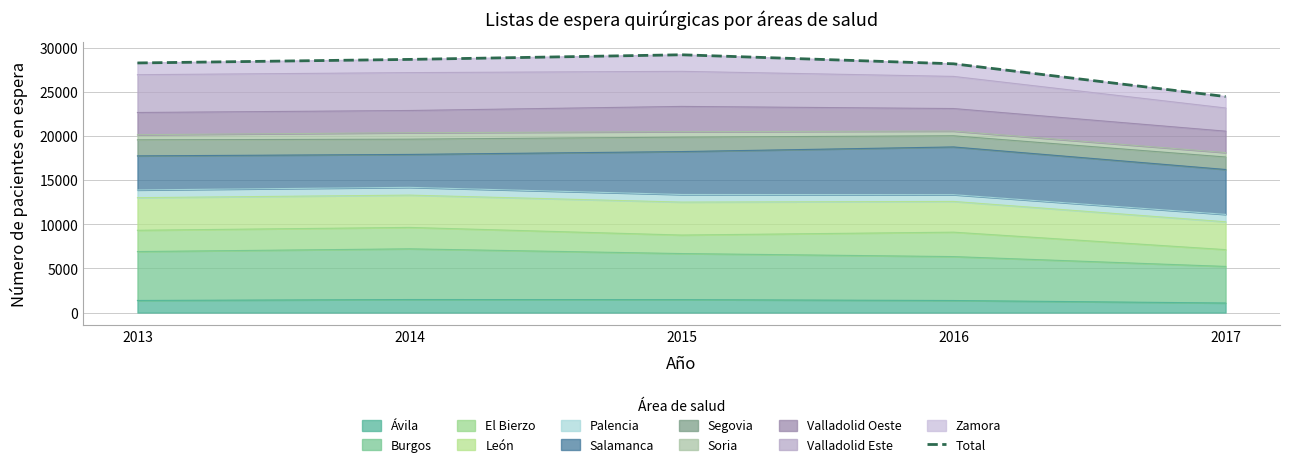

What is the approximate value at 2016, to the nearest 50?

28200